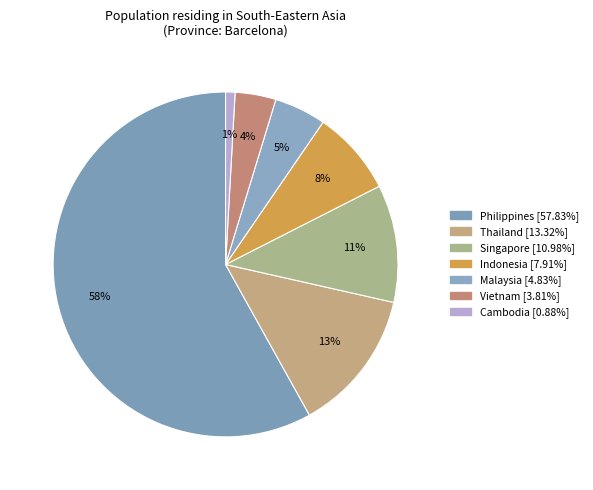

True or false: Philippines accounts for 65% of the total.

False